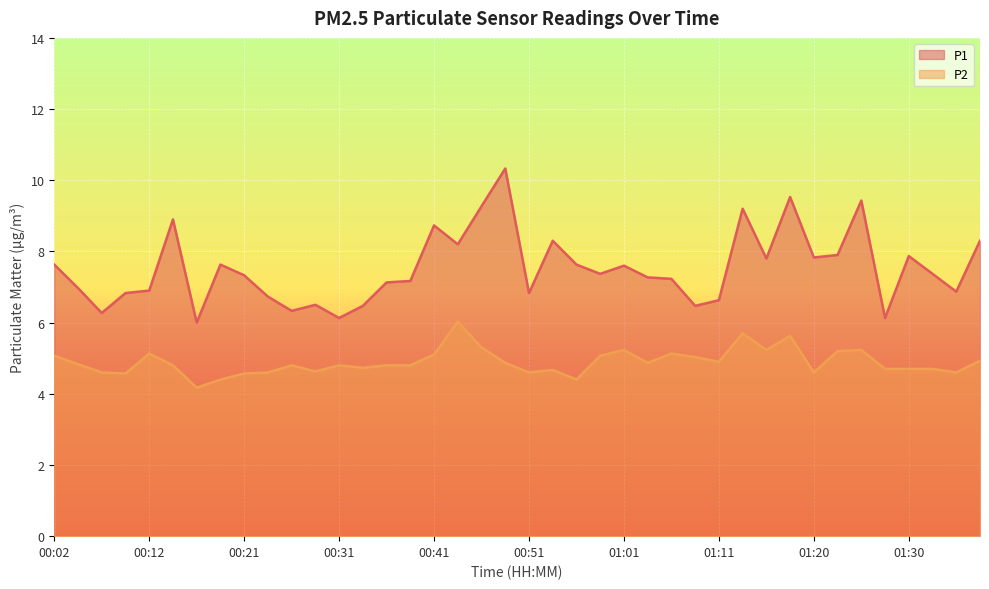

Which has a higher value, 00:51 or 00:41?

00:41